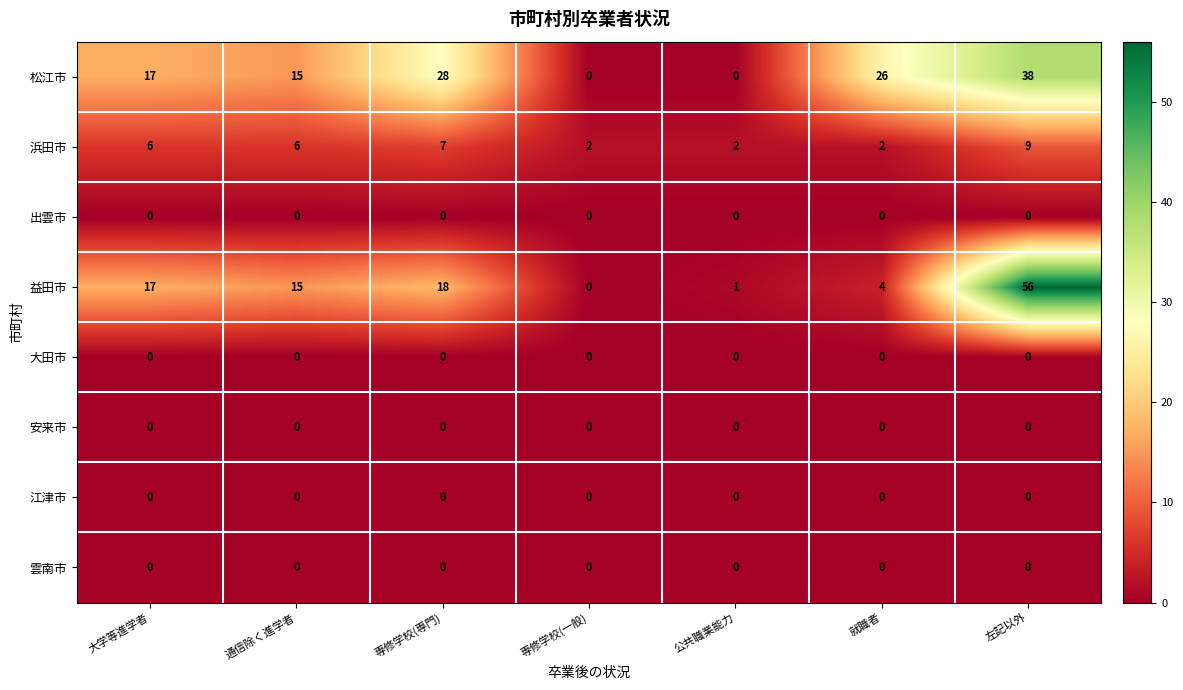

Which category has the lowest value in the 益田市 series?

専修学校(一般)